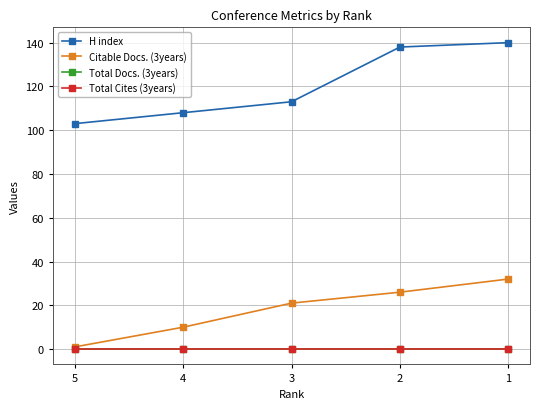

Between 4 and 3, which is larger?

3